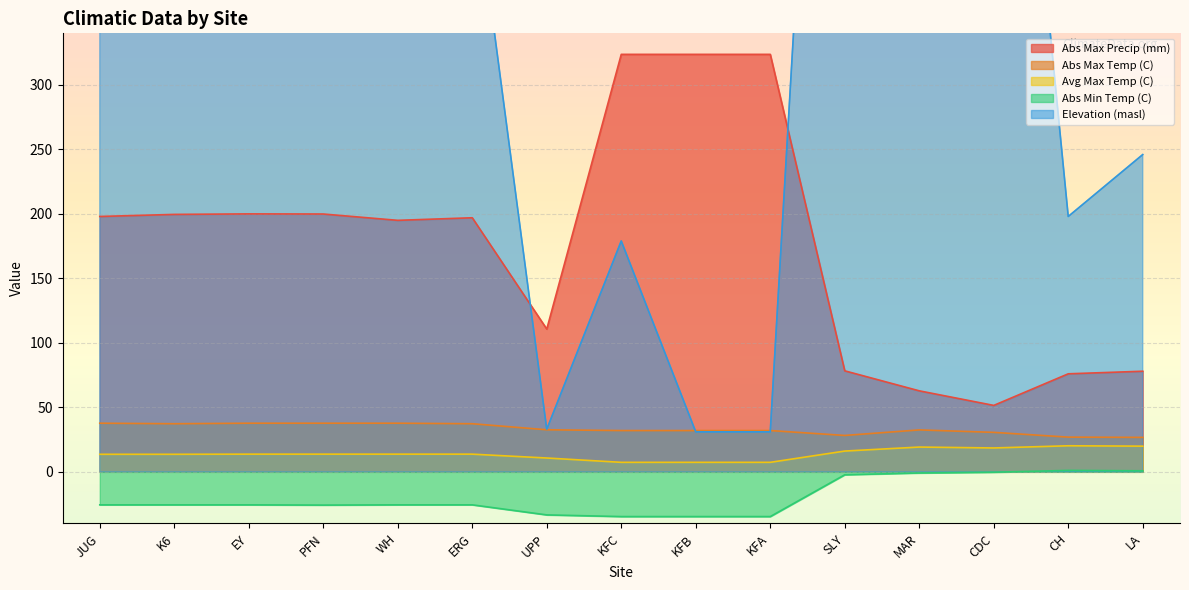

What is the sum of the Elevation (masl) values at CH and CDC?

985.0